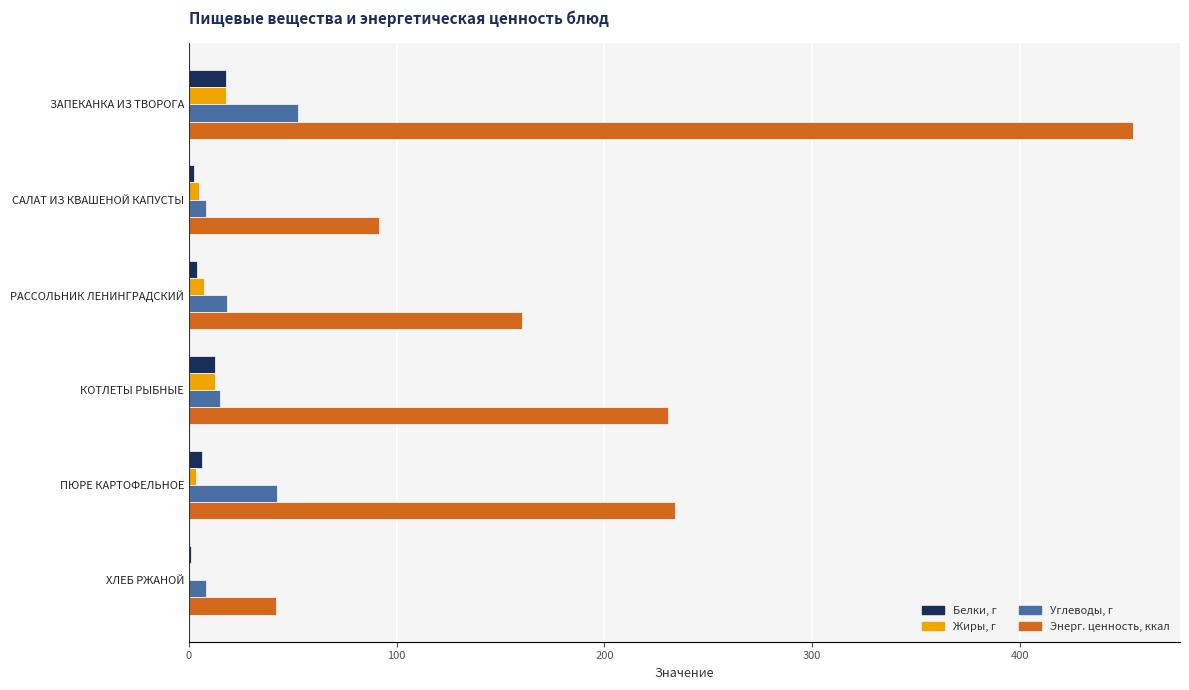

Read the Углеводы, г value at КОТЛЕТЫ РЫБНЫЕ.

14.9